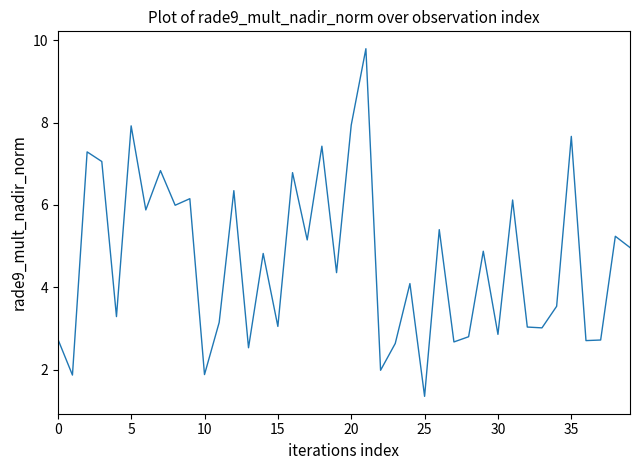

What is the difference between the maximum and minimum values?

8.4